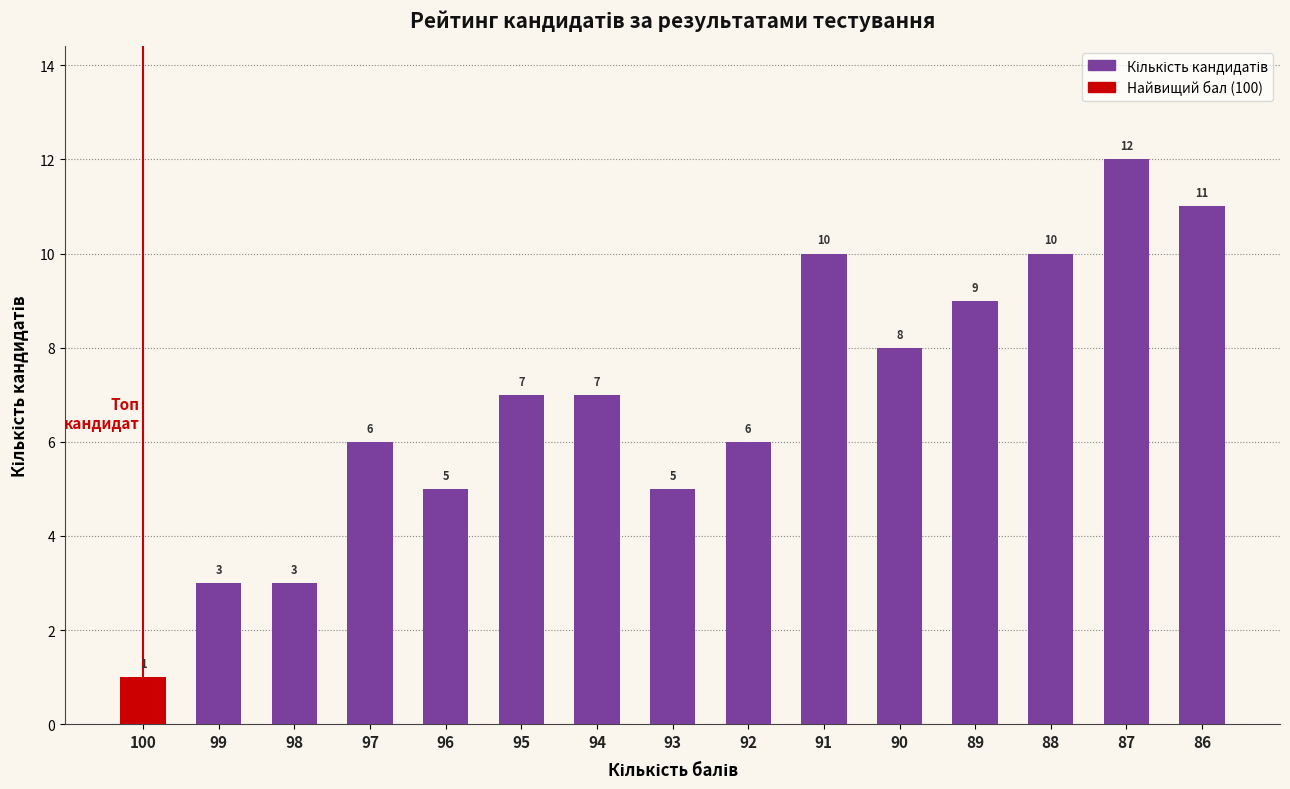

Read the value at 97, to the nearest 10.

10